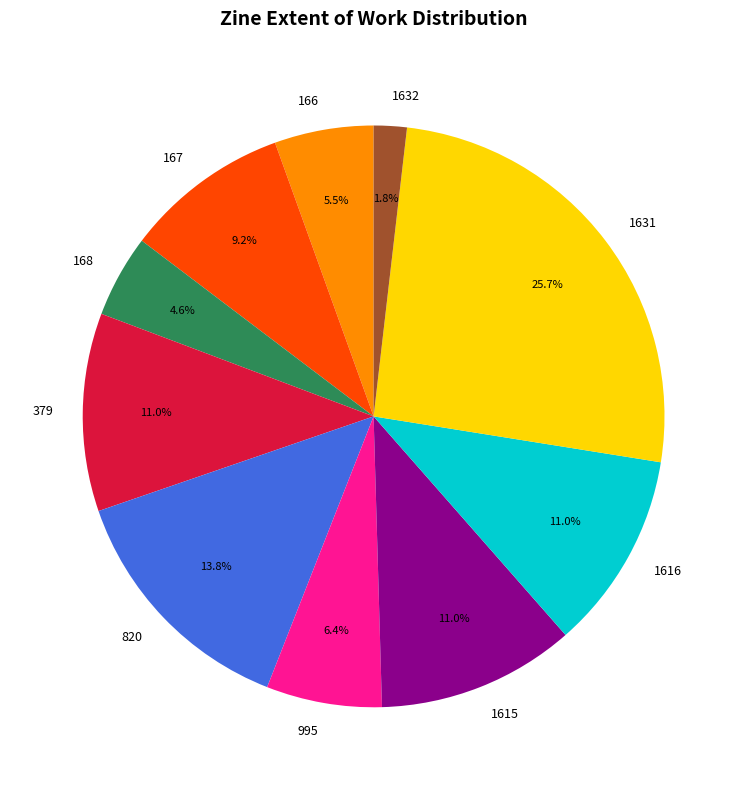

Do 166 and 168 together represent more than half of the pie?

No